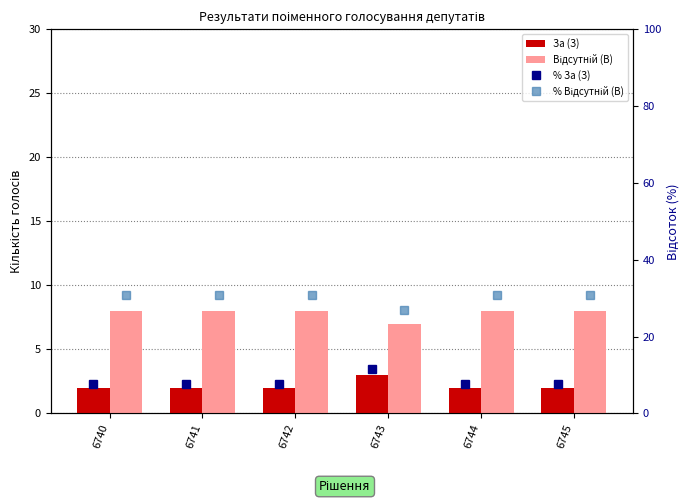

Reading right to left, transcribe all the data shown in this chart.

За (З): 2.0	2.0	3.0	2.0	2.0	2.0
Відсутній (В): 8.0	8.0	7.0	8.0	8.0	8.0
% За (З): 7.7	7.7	11.5	7.7	7.7	7.7
% Відсутній (В): 30.8	30.8	26.9	30.8	30.8	30.8